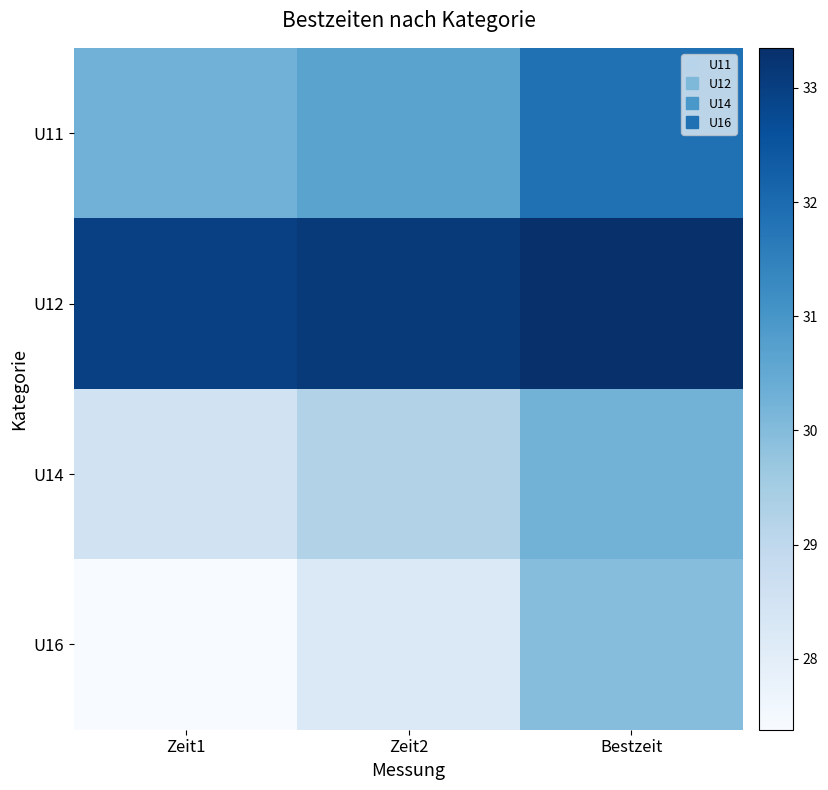

What is the maximum value shown in the chart?

33.4